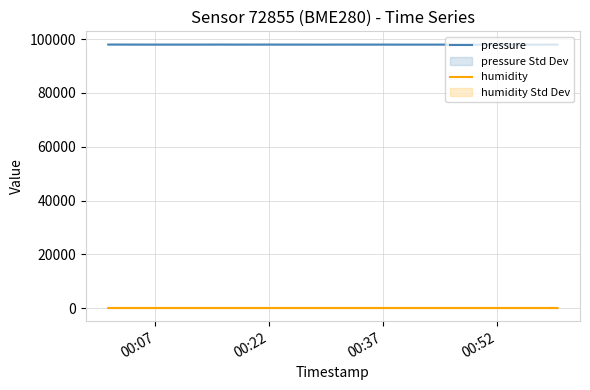

True or false: pressure and humidity intersect in this chart.

False